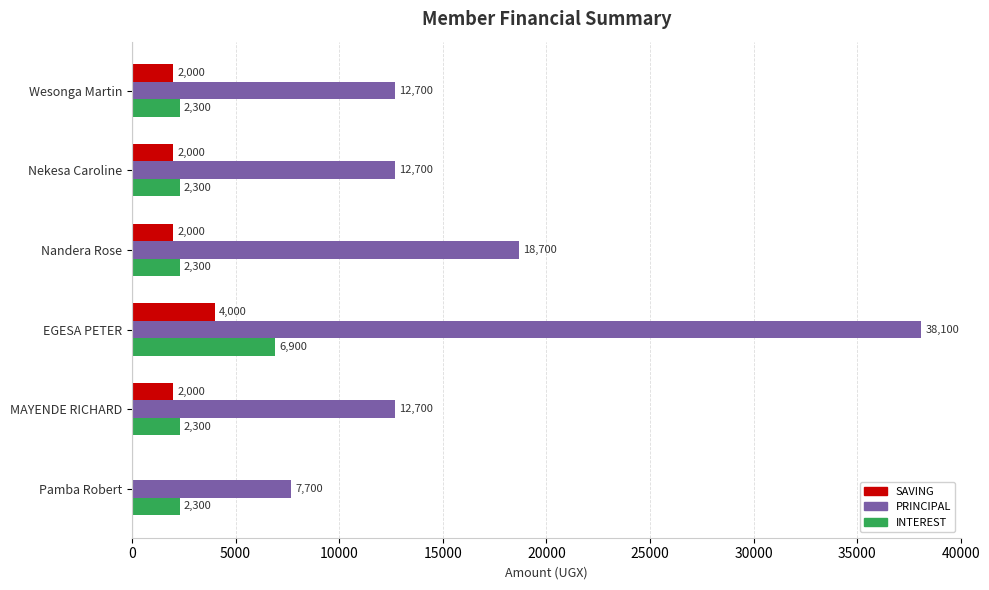

Which category has the highest value in the SAVING series?

EGESA PETER